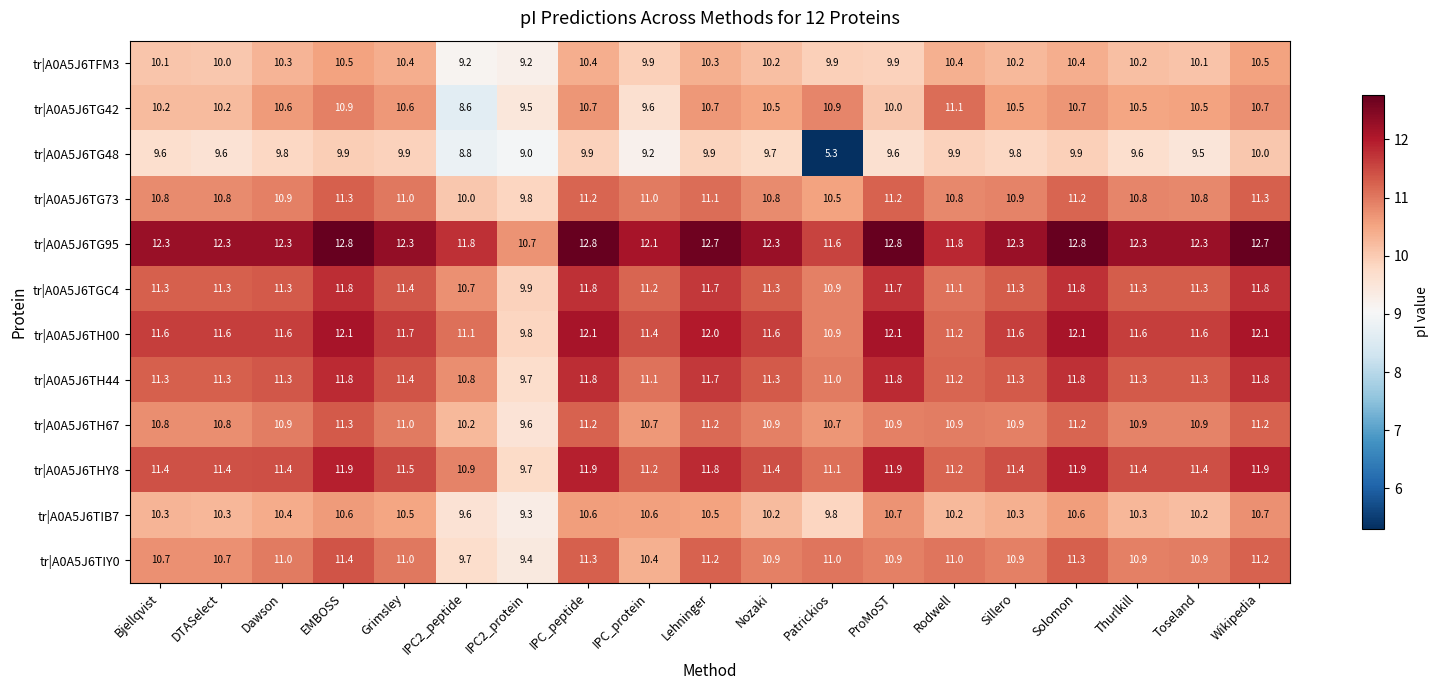

At which label does tr|A0A5J6TG42 reach its minimum?

IPC2_peptide